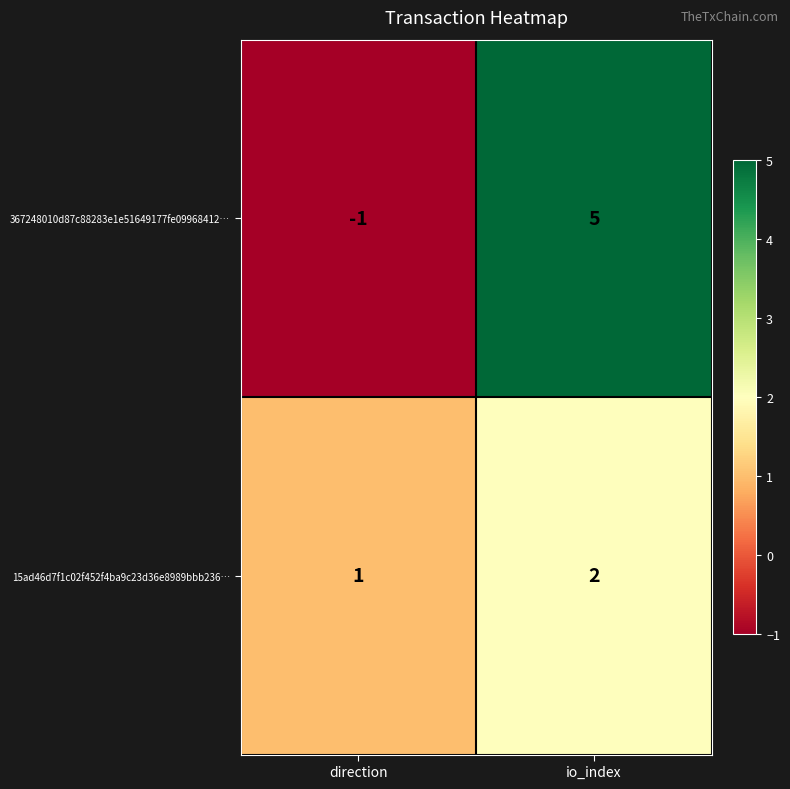

The value of 367248010d87c88283e1e51649177fe09968412… at io_index is 2. True or false?

False